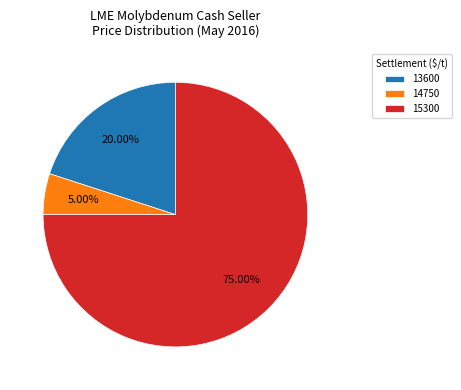

Count the number of slices in the pie.

3